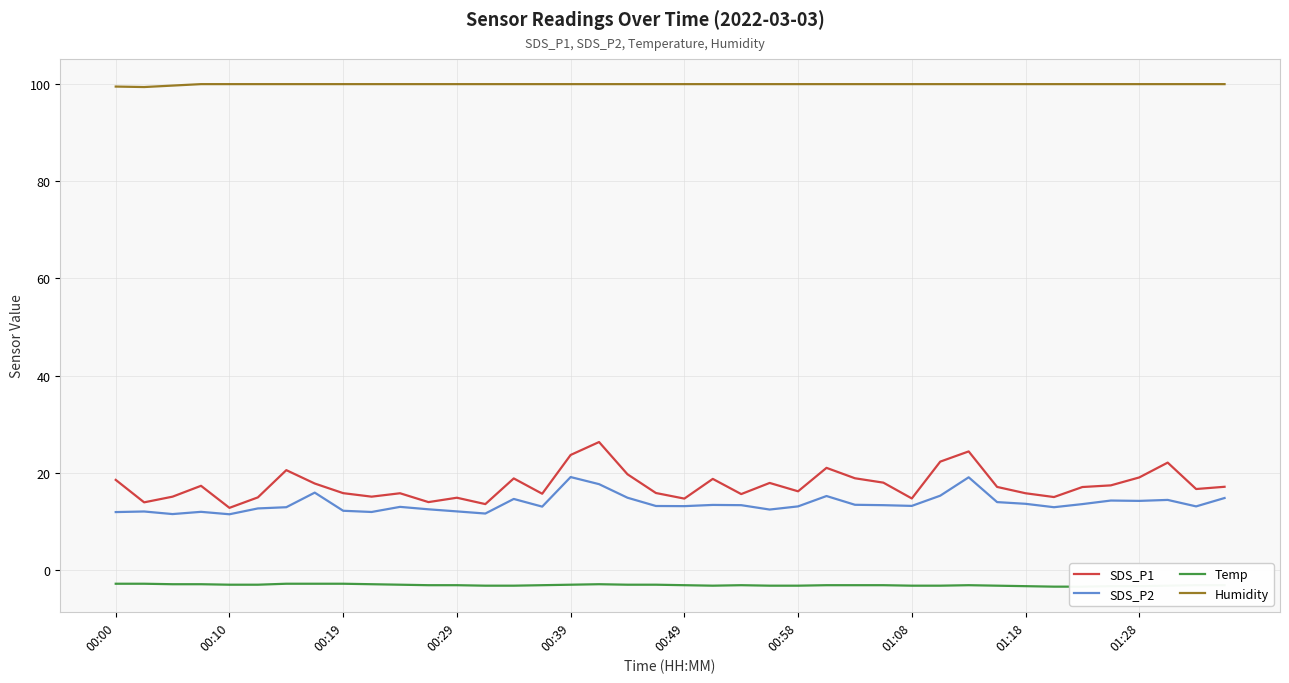

Rank the series at 31 from lowest to highest value.

Temp, SDS_P2, SDS_P1, Humidity